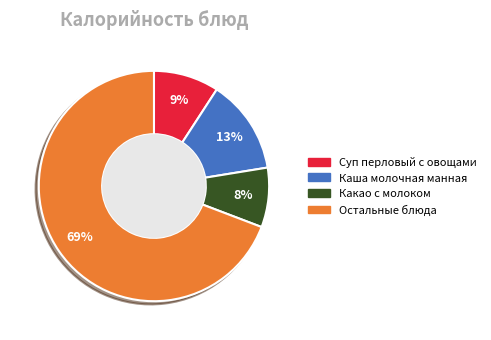

To the nearest percent, what is the average slice percentage?

25%